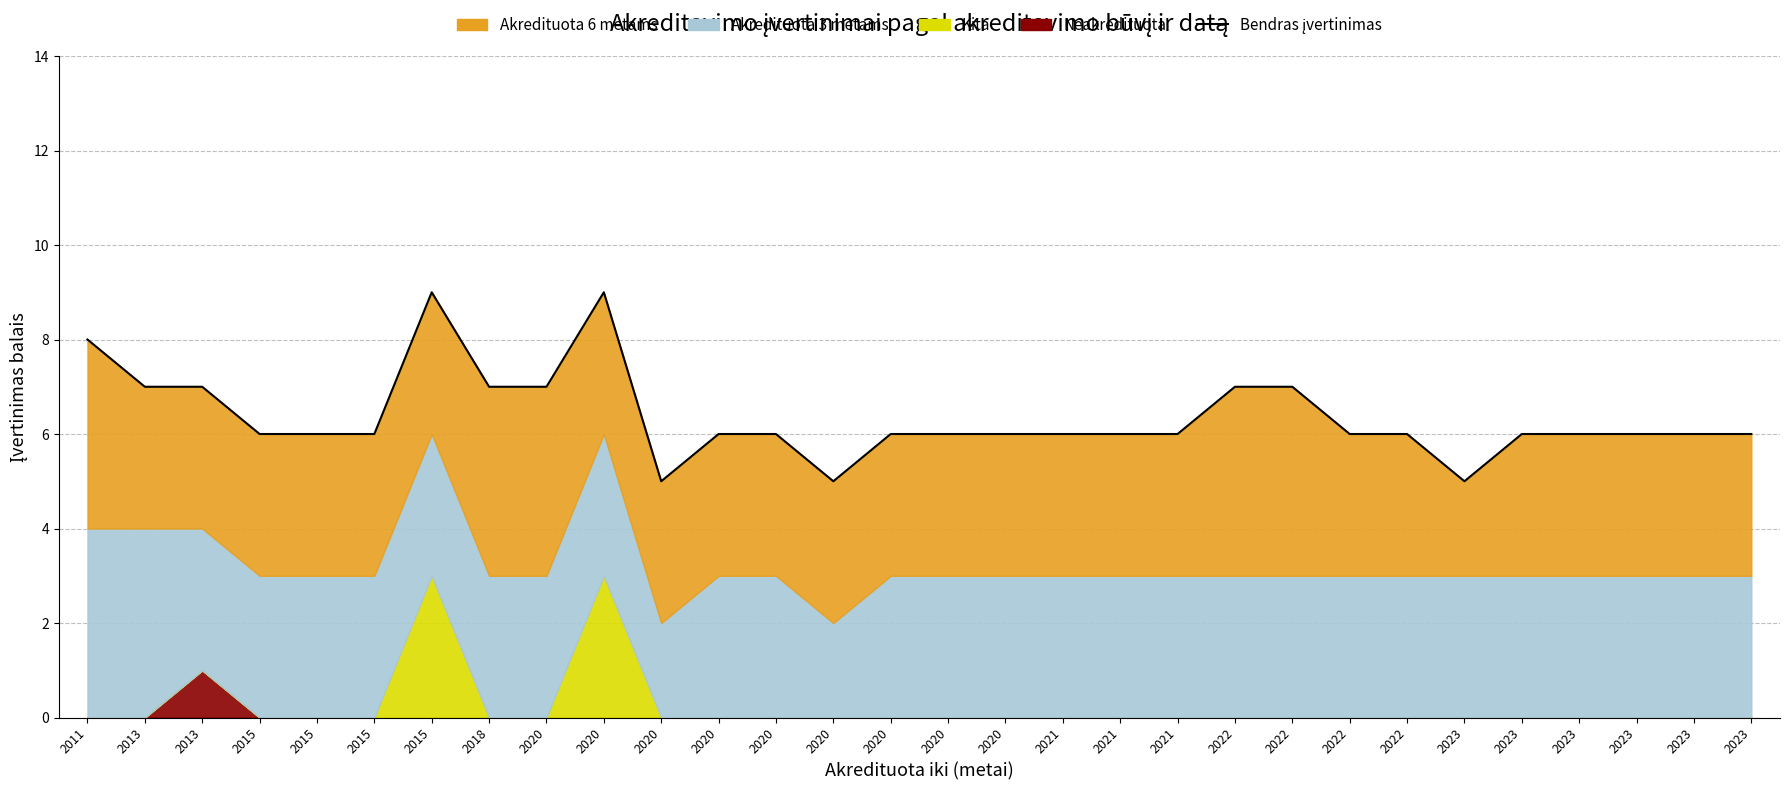

Which category has the highest value across all series?

2015